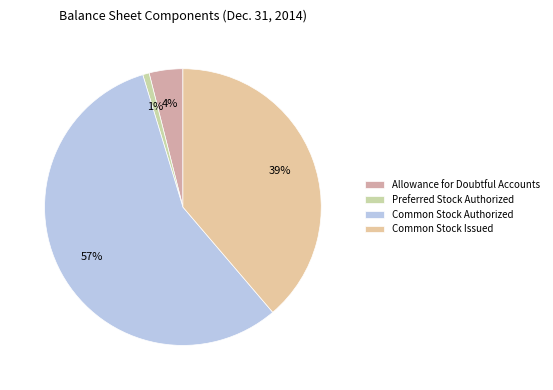

What is the total percentage of Common Stock Authorized and Allowance for Doubtful Accounts?

60.5%